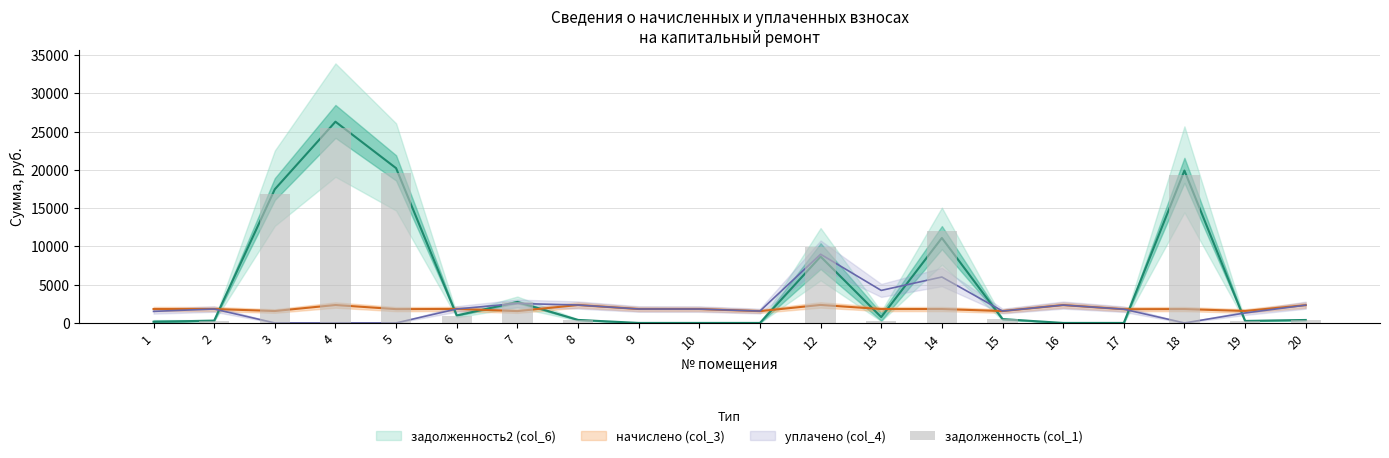

Which category has the lowest value across all series?

1